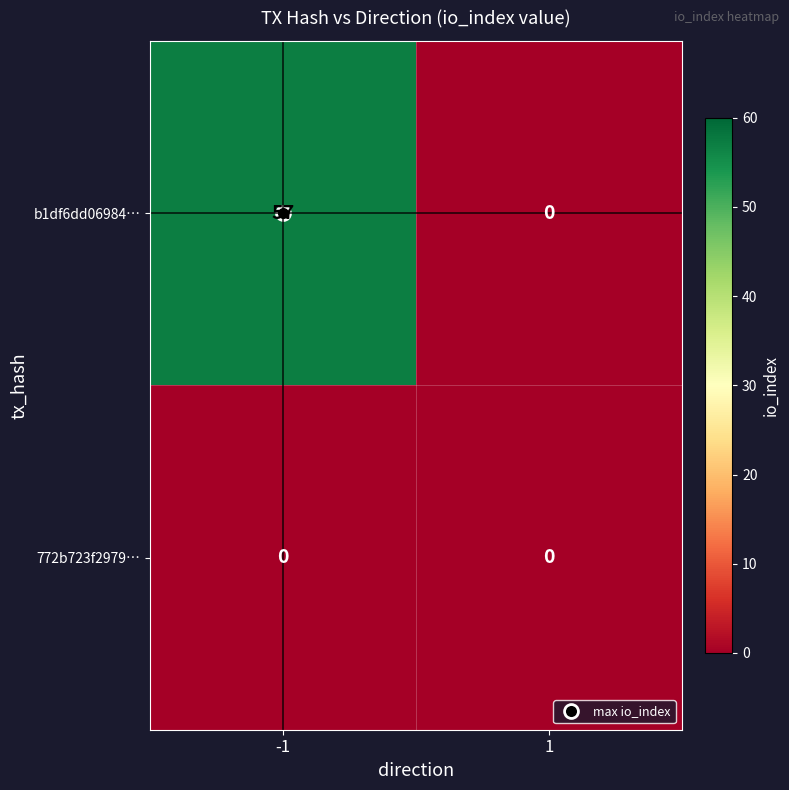

What is the maximum value shown in the chart?

57